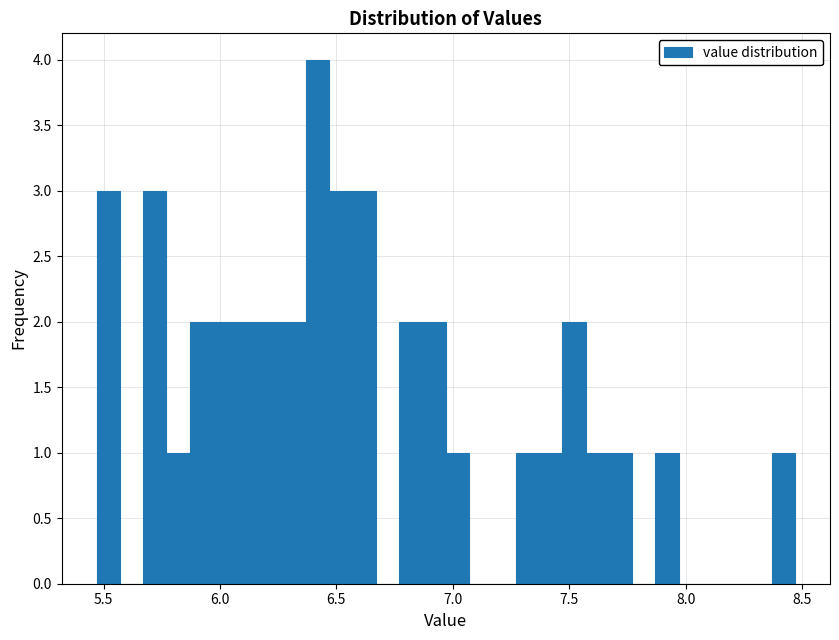

Read against the x-axis, roughly where is the centre of the tallest bar?

6.40